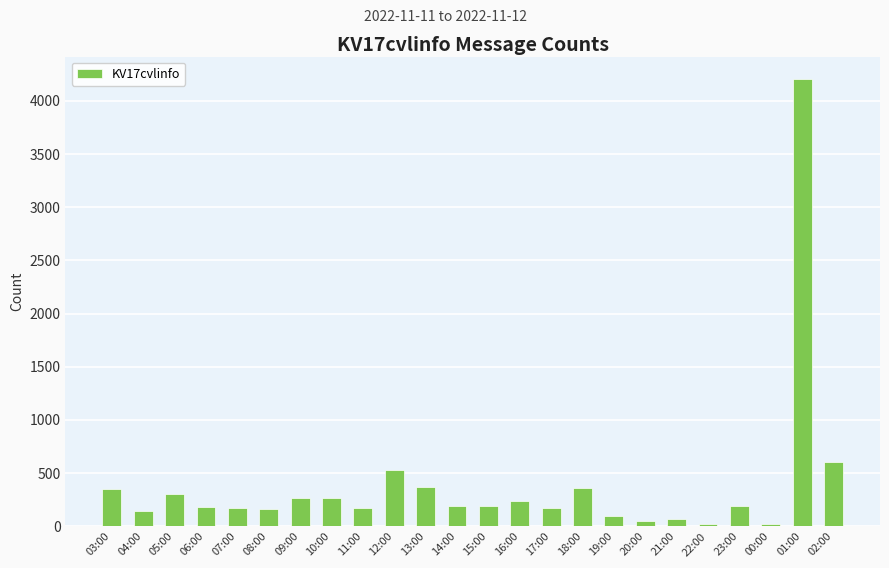

True or false: the data shows 473 at 10:00.

False